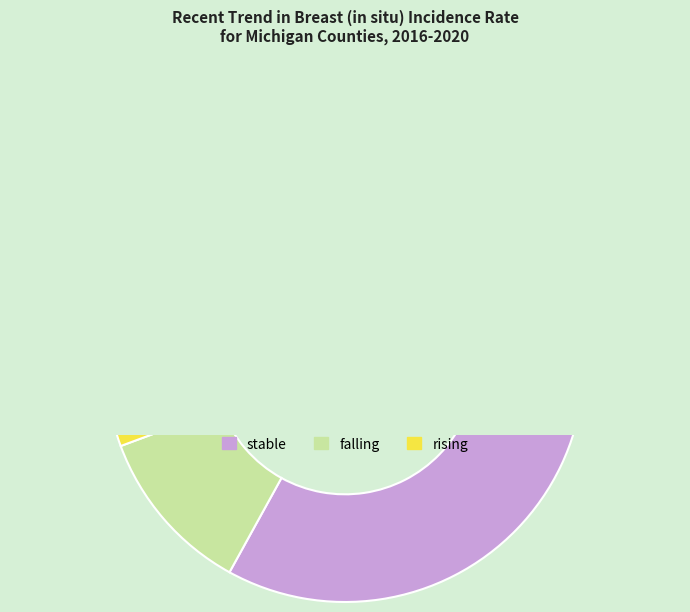

Count the number of slices in the pie.

3